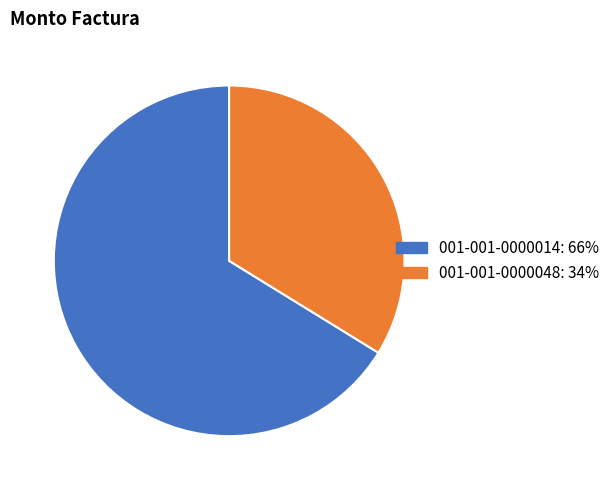

Between 001-001-0000014 and 001-001-0000048, which is larger?

001-001-0000014